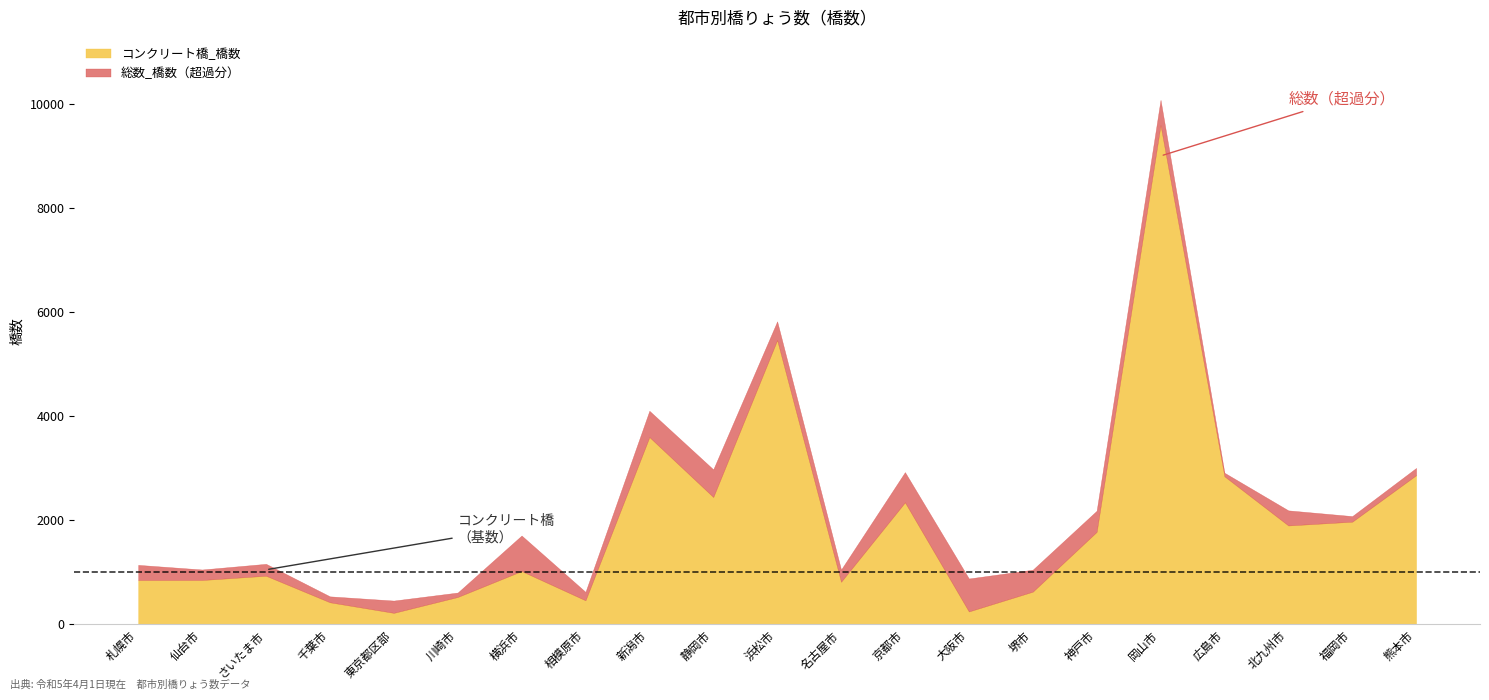

What are all the series names shown in the legend?

コンクリート橋_橋数, 総数_橋数（超過分）